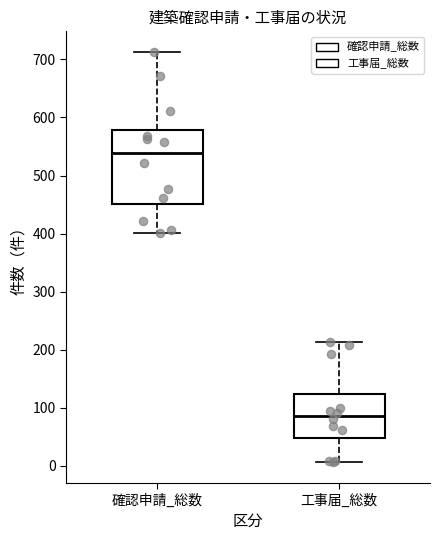

Which box has the lowest median line?

工事届_総数